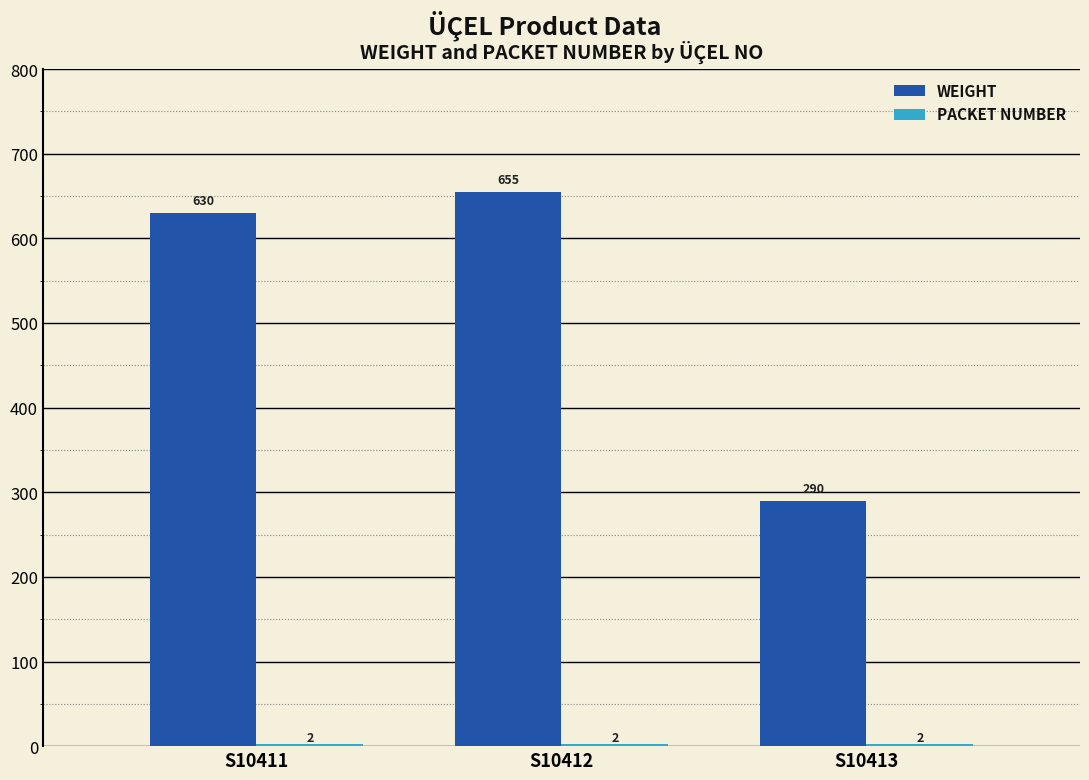

What is the spread (max minus min) of values at S10412?

653